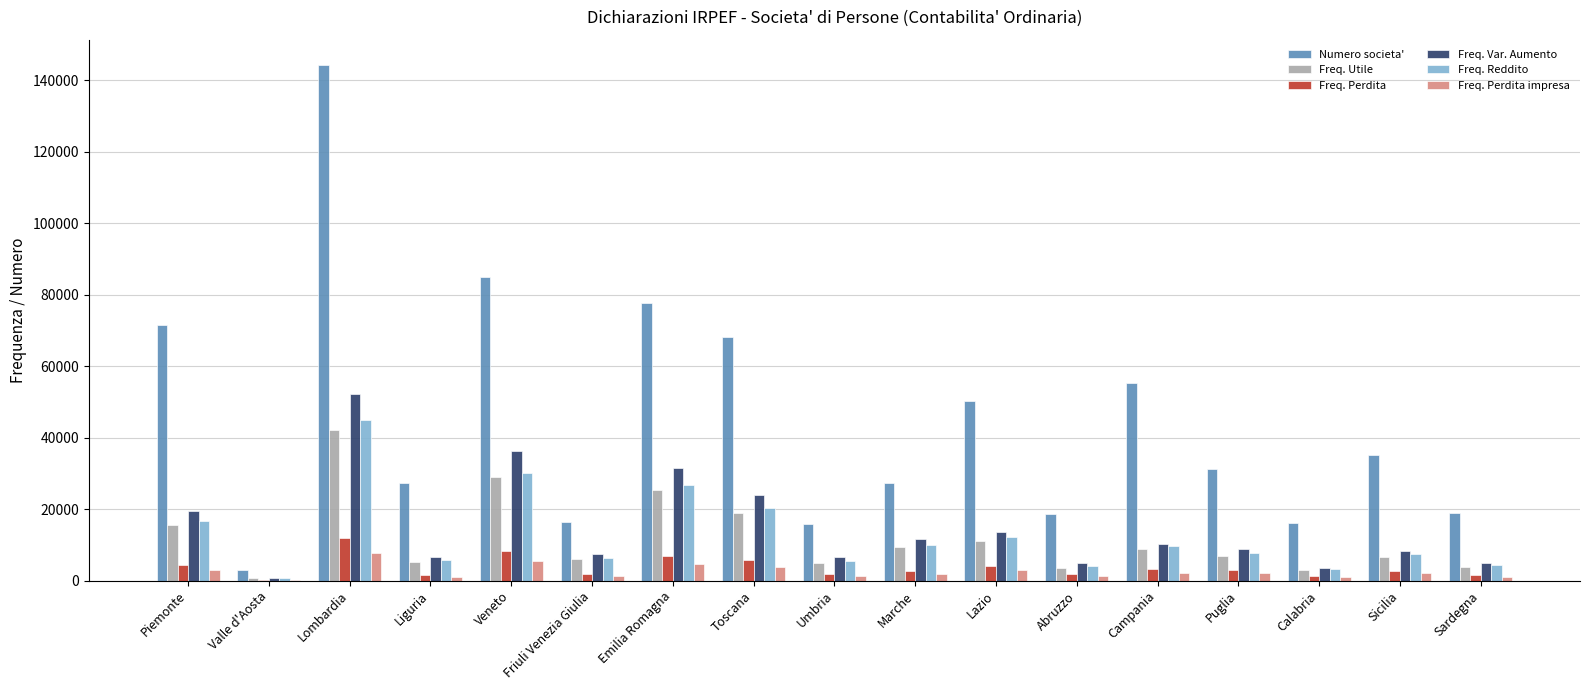

The Freq. Reddito series shows 12061 at Toscana. True or false?

False